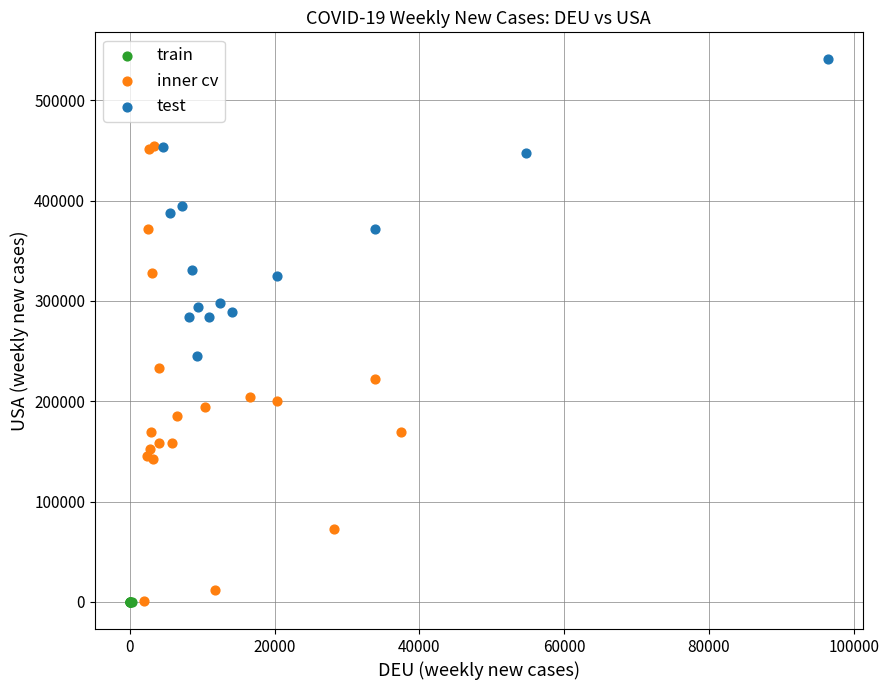

Which series reaches the maximum Y coordinate?

test